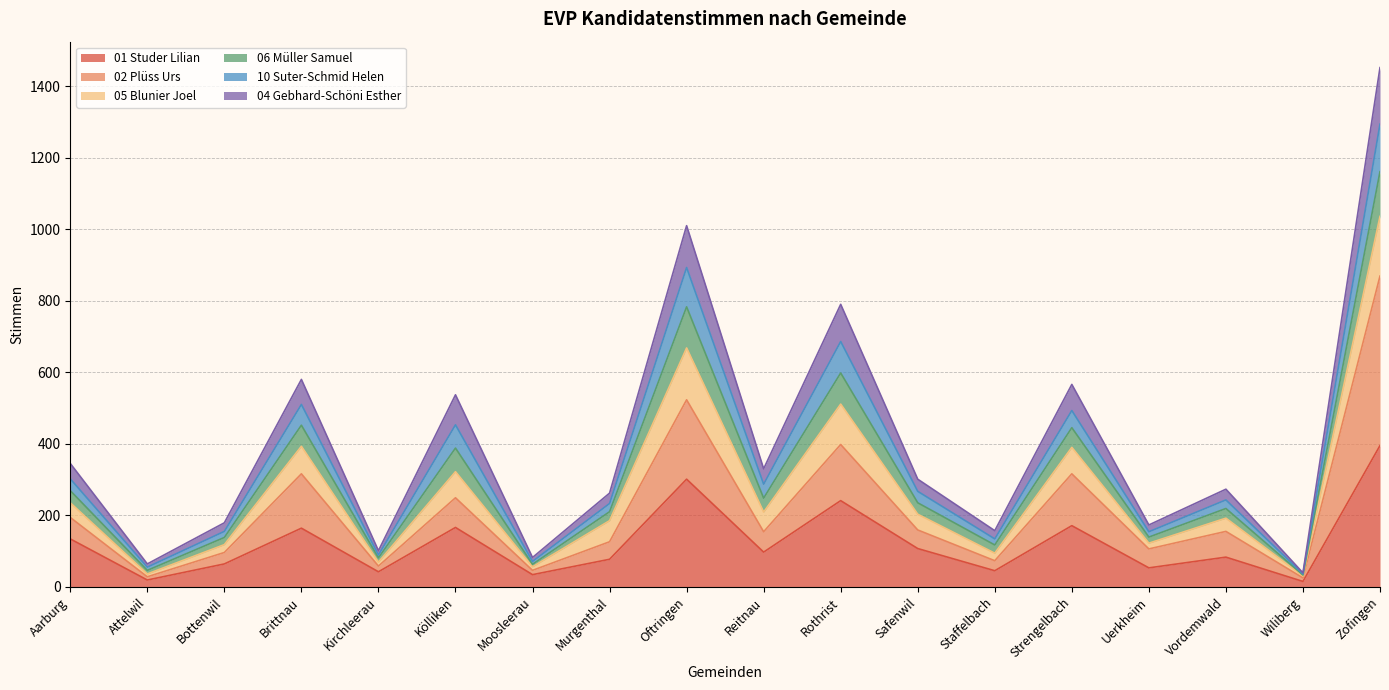

In 05 Blunier Joel, how many points are higher than both neighbors (excluding endpoints)?

6